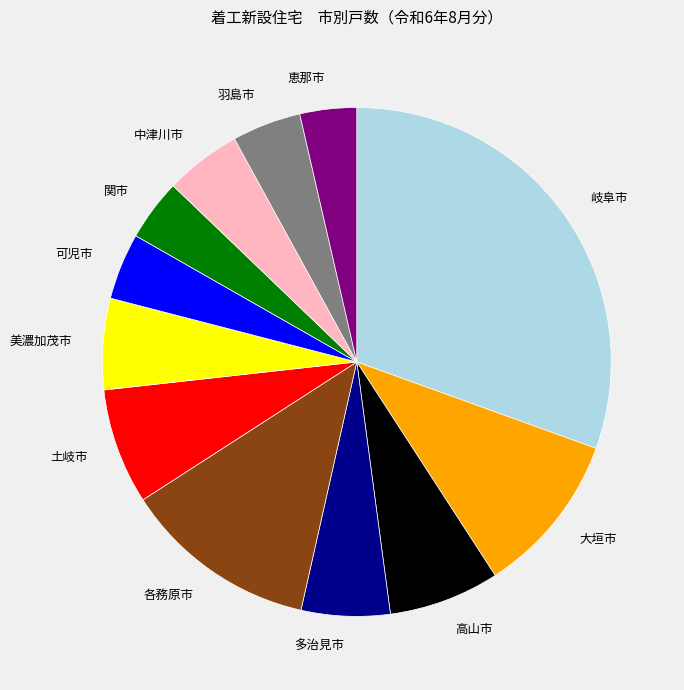

What is the largest slice in the pie chart?

岐阜市